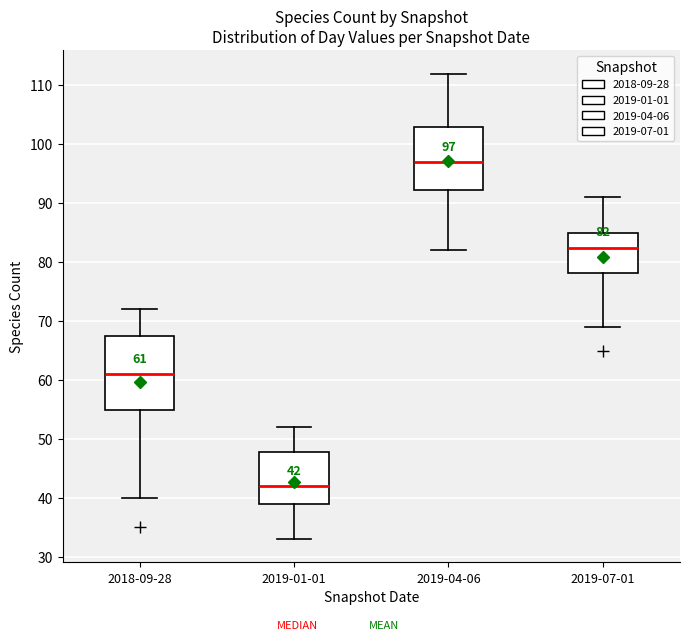

Which box is the tallest, from its lower edge to its upper edge?

2018-09-28